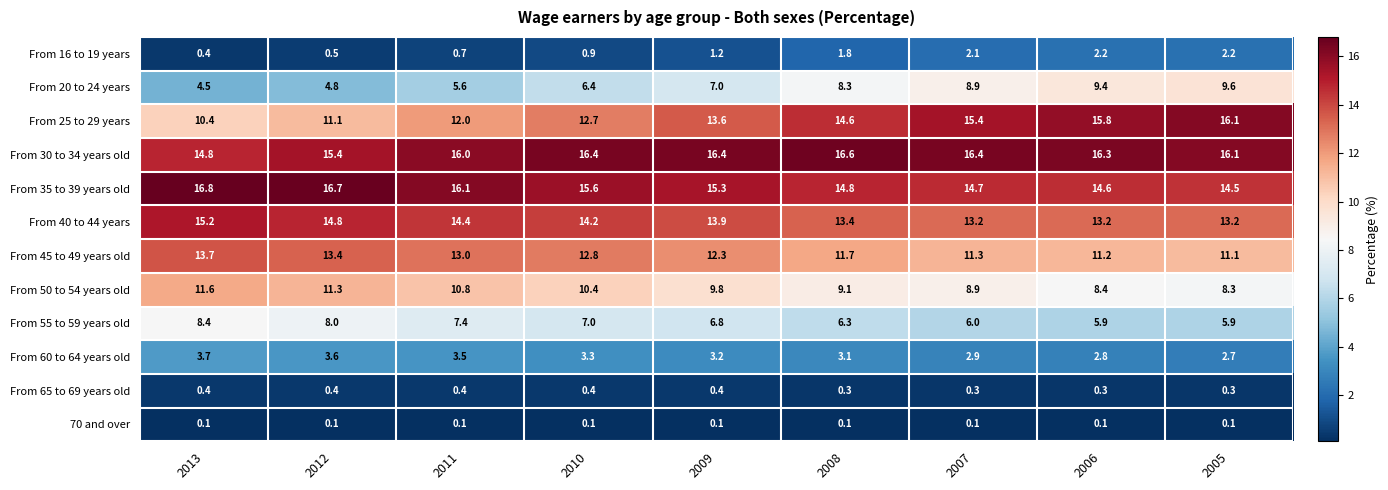

At how many categories does at least one series exceed 8?

9